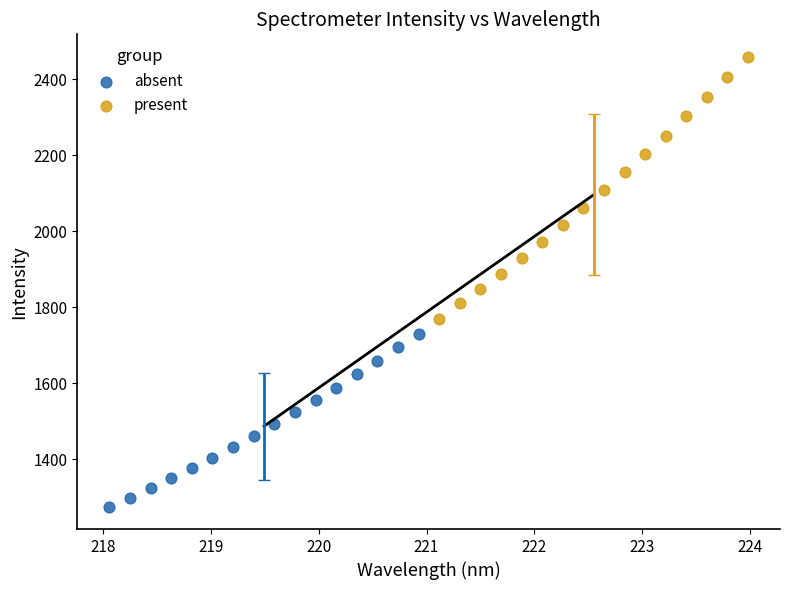

Which series contains the lowest Y value?

absent